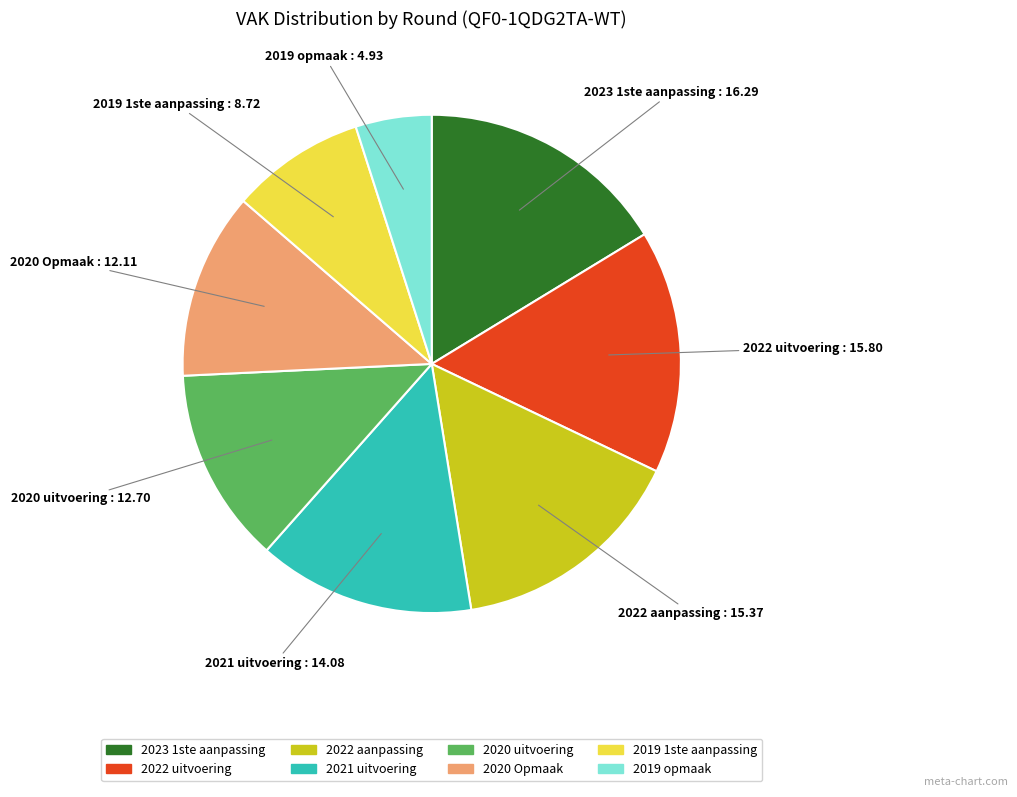

What is the ratio of the value at 2019 opmaak to the value at 2021 uitvoering?

0.4